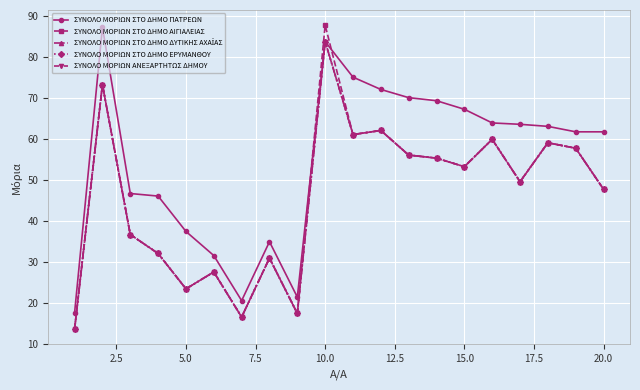

In ΣΥΝΟΛΟ ΜΟΡΙΩΝ ΣΤΟ ΔΗΜΟ ΠΑΤΡΕΩΝ, how many points are higher than both neighbors (excluding endpoints)?

3